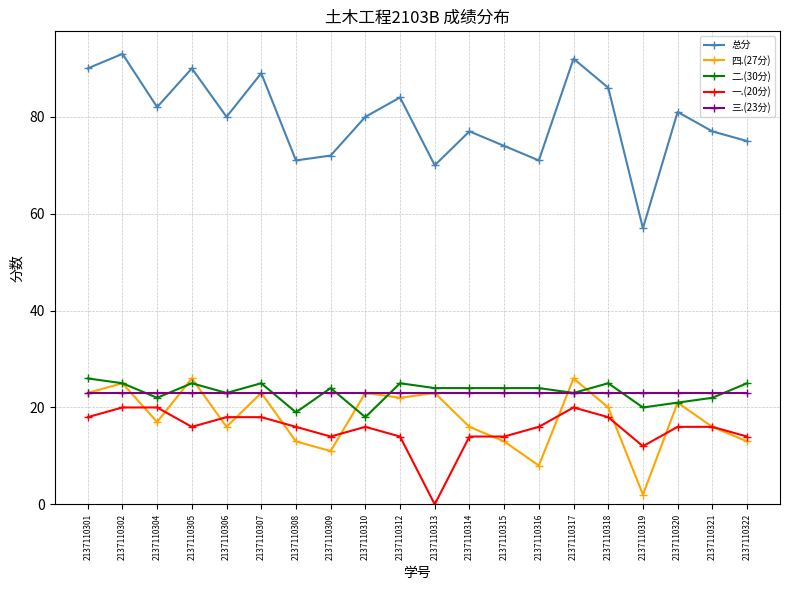

True or false: 总分 and 一.(20分) cross at least once.

False